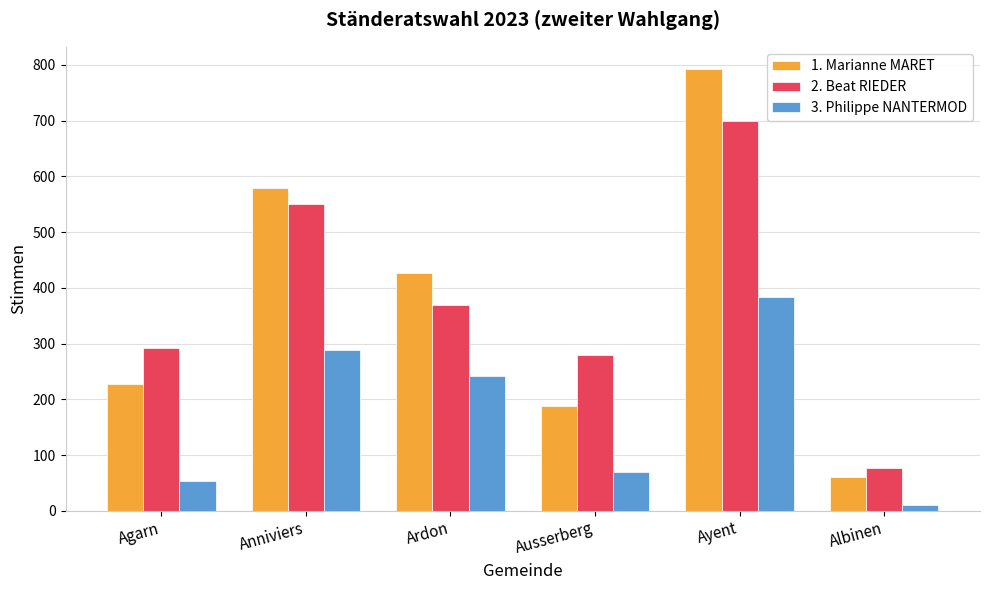

What is the total value across all series at Anniviers?

1419